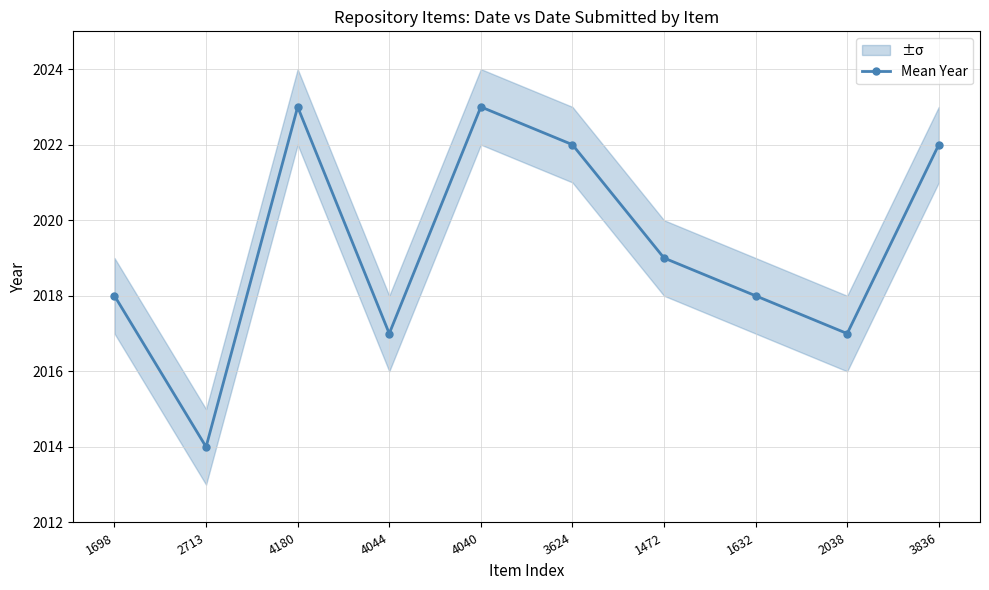

Reading left to right, list all the values displayed in this chart.

1698=2018	2713=2014	4180=2023	4044=2017	4040=2023	3624=2022	1472=2019	1632=2018	2038=2017	3836=2022